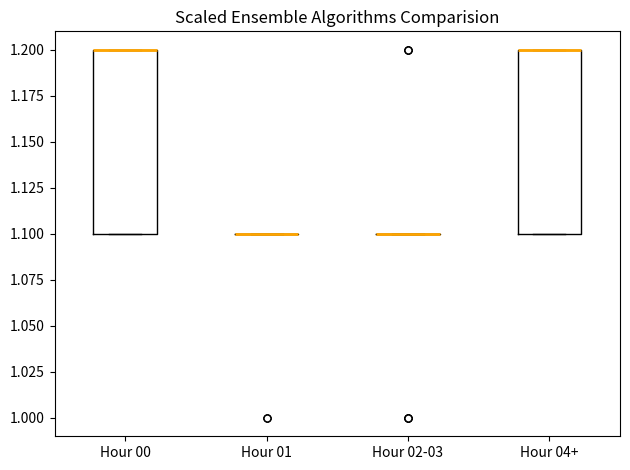

Reading left to right, transcribe this box plot: for each box, give where its median line is, the range the box spans, and where its two whiskers end, as read against the y-axis. The values are not printed on the chart, so give them approximately, as read against the axis.

Hour 00: median 1.2 (drawn on the box's upper edge), box 1.1 to 1.2, whiskers 1.1 to 1.2
Hour 01: box collapsed to a line at 1.1, whiskers 1.1 to 1.1
Hour 02-03: box collapsed to a line at 1.1, whiskers 1.1 to 1.1
Hour 04+: median 1.2 (drawn on the box's upper edge), box 1.1 to 1.2, whiskers 1.1 to 1.2